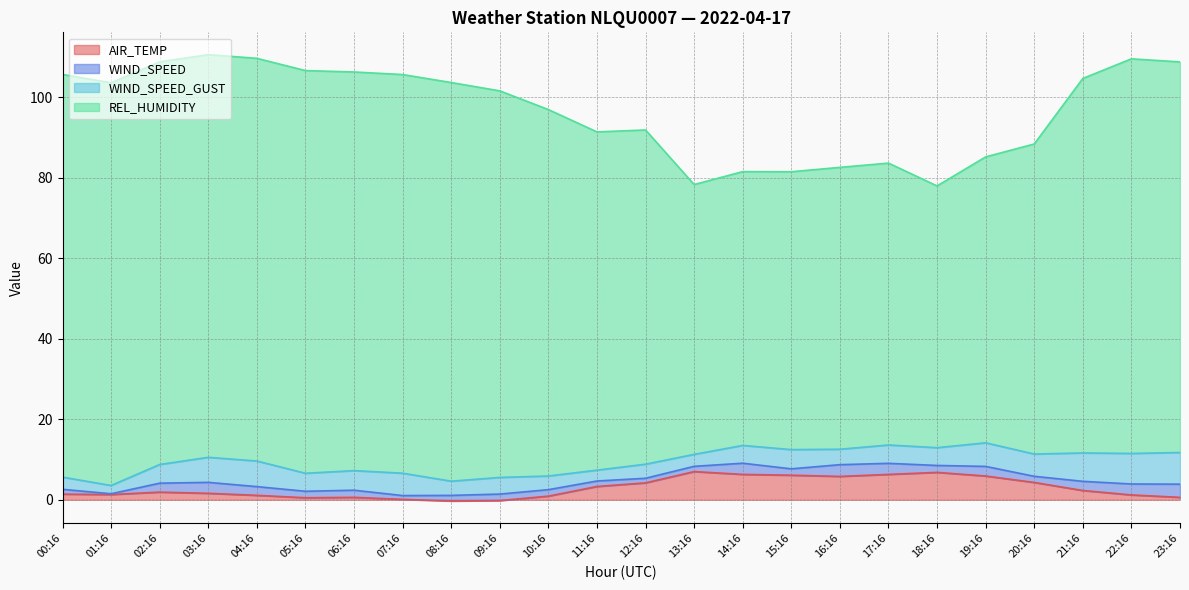

True or false: AIR_TEMP has a value of 1.8 at 01:16.

False